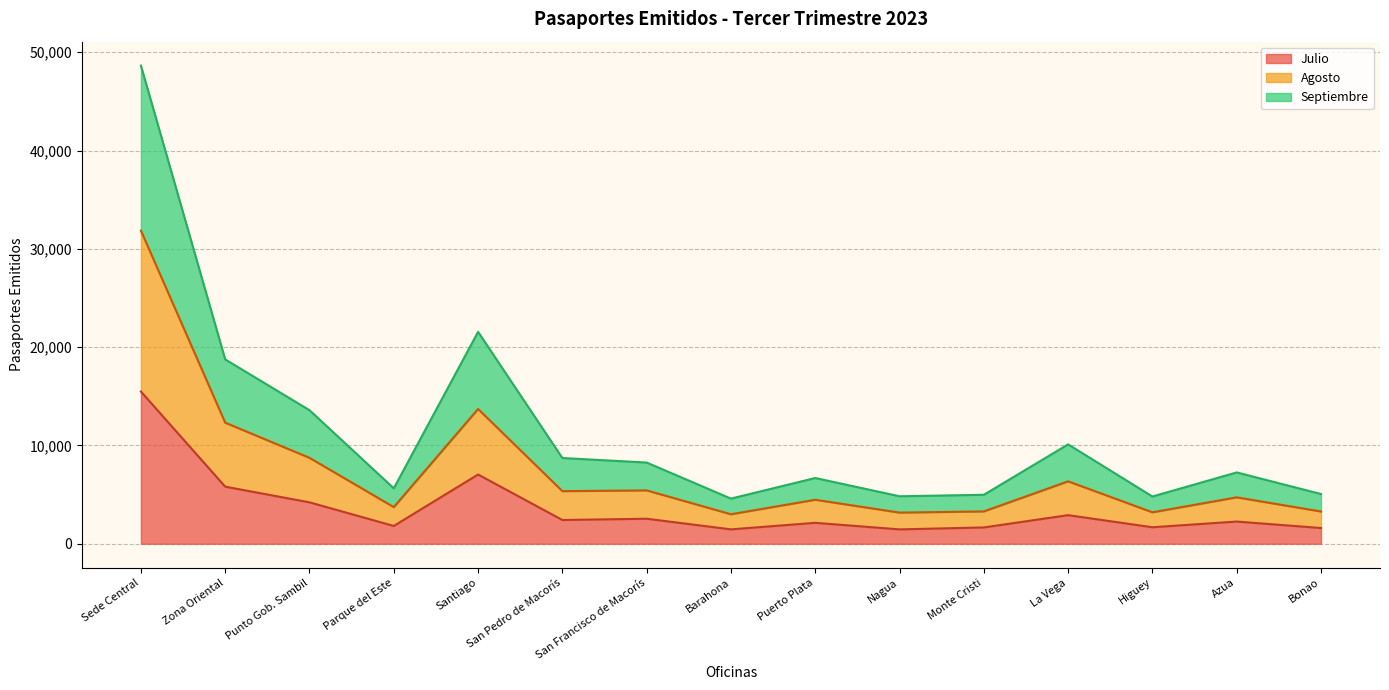

Which series has the largest range (max minus min)?

Septiembre